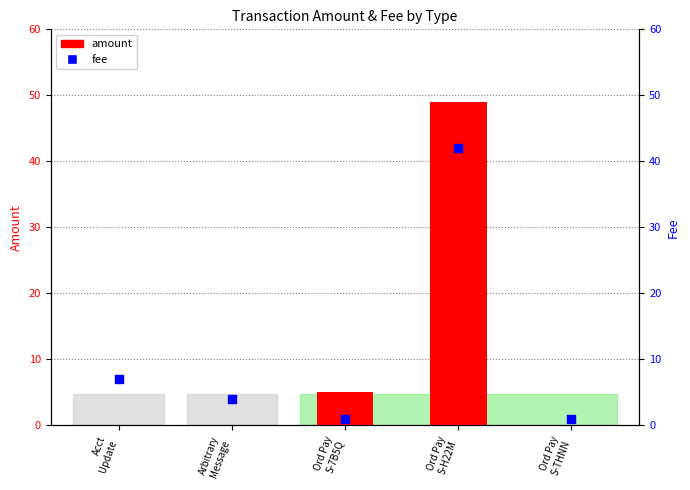

What is the total value across all series at Ord Pay
S-H22M?

91.0